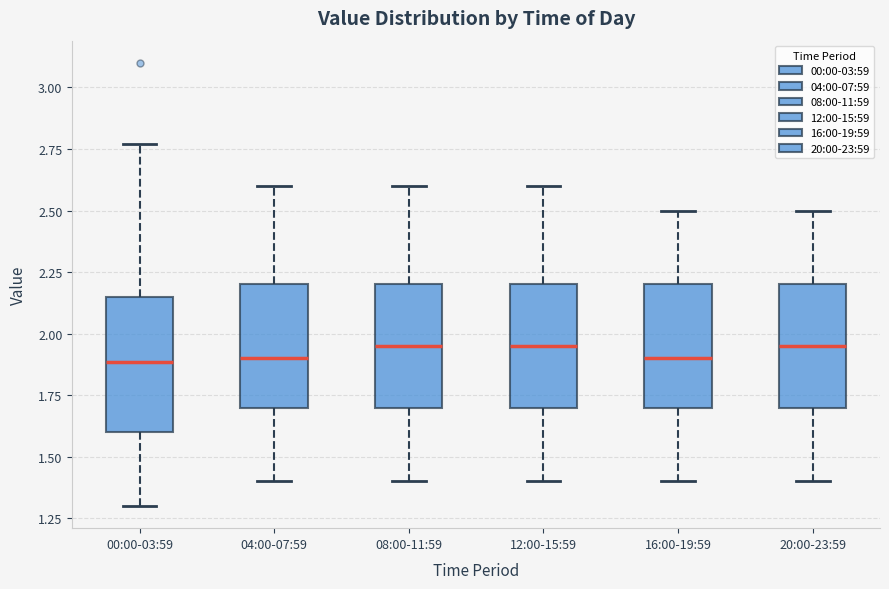

Reading left to right, transcribe this box plot: for each box, give where its median line is, the range the box spans, and where its two whiskers end, as read against the y-axis. The values are not printed on the chart, so give them approximately, as read against the axis.

00:00-03:59: median 1.90, box 1.60 to 2.15, whiskers 1.30 to 2.75
04:00-07:59: median 1.90, box 1.70 to 2.20, whiskers 1.40 to 2.60
08:00-11:59: median 1.95, box 1.70 to 2.20, whiskers 1.40 to 2.60
12:00-15:59: median 1.95, box 1.70 to 2.20, whiskers 1.40 to 2.60
16:00-19:59: median 1.90, box 1.70 to 2.20, whiskers 1.40 to 2.50
20:00-23:59: median 1.95, box 1.70 to 2.20, whiskers 1.40 to 2.50